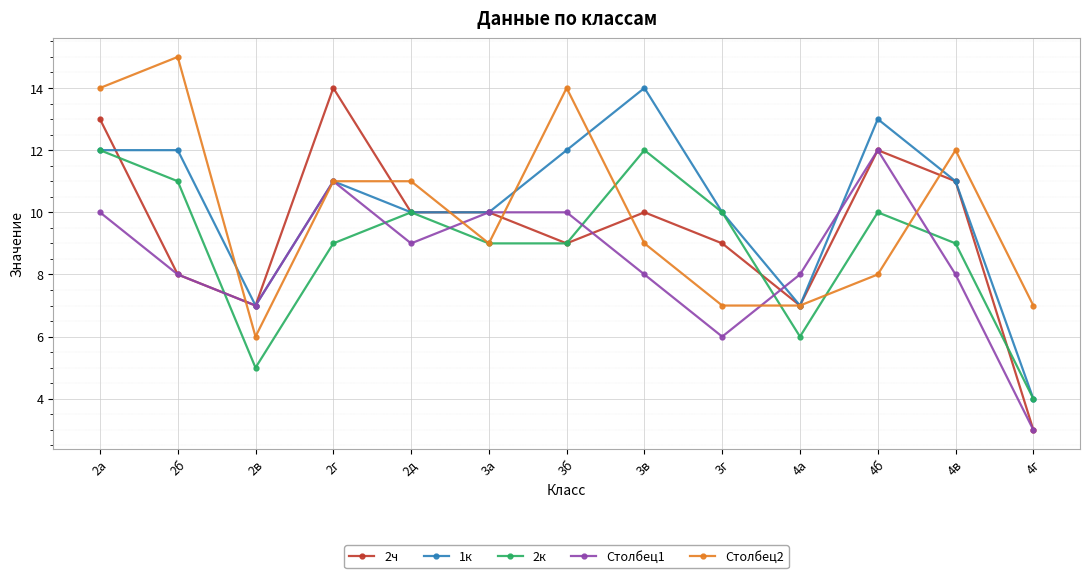

Does the chart have visible grid lines?

Yes